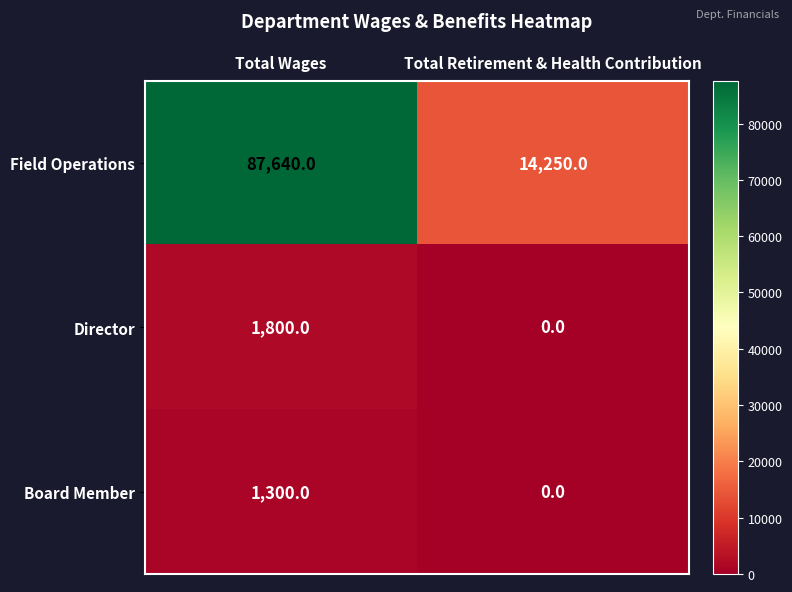

Reading left to right, extract all data points from this chart.

Field Operations: Total Wages=87640	Total Retirement & Health Contribution=14250
Director: Total Wages=1800	Total Retirement & Health Contribution=0
Board Member: Total Wages=1300	Total Retirement & Health Contribution=0